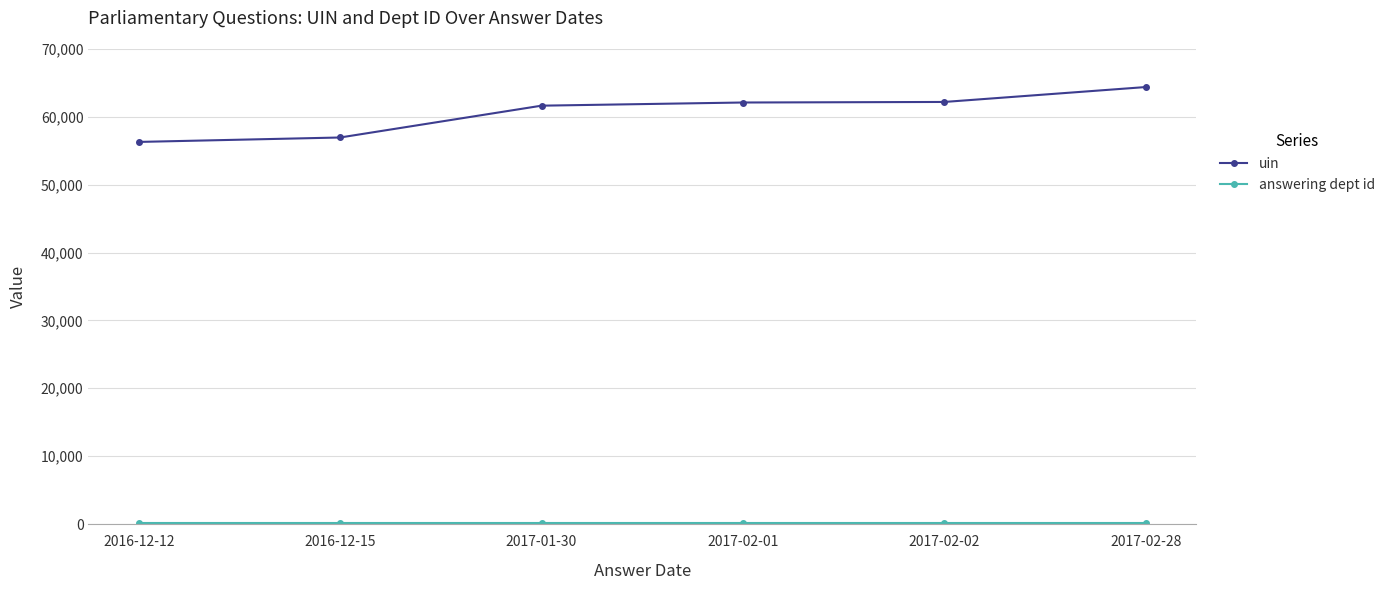

At how many categories does at least one series exceed 5739?

6